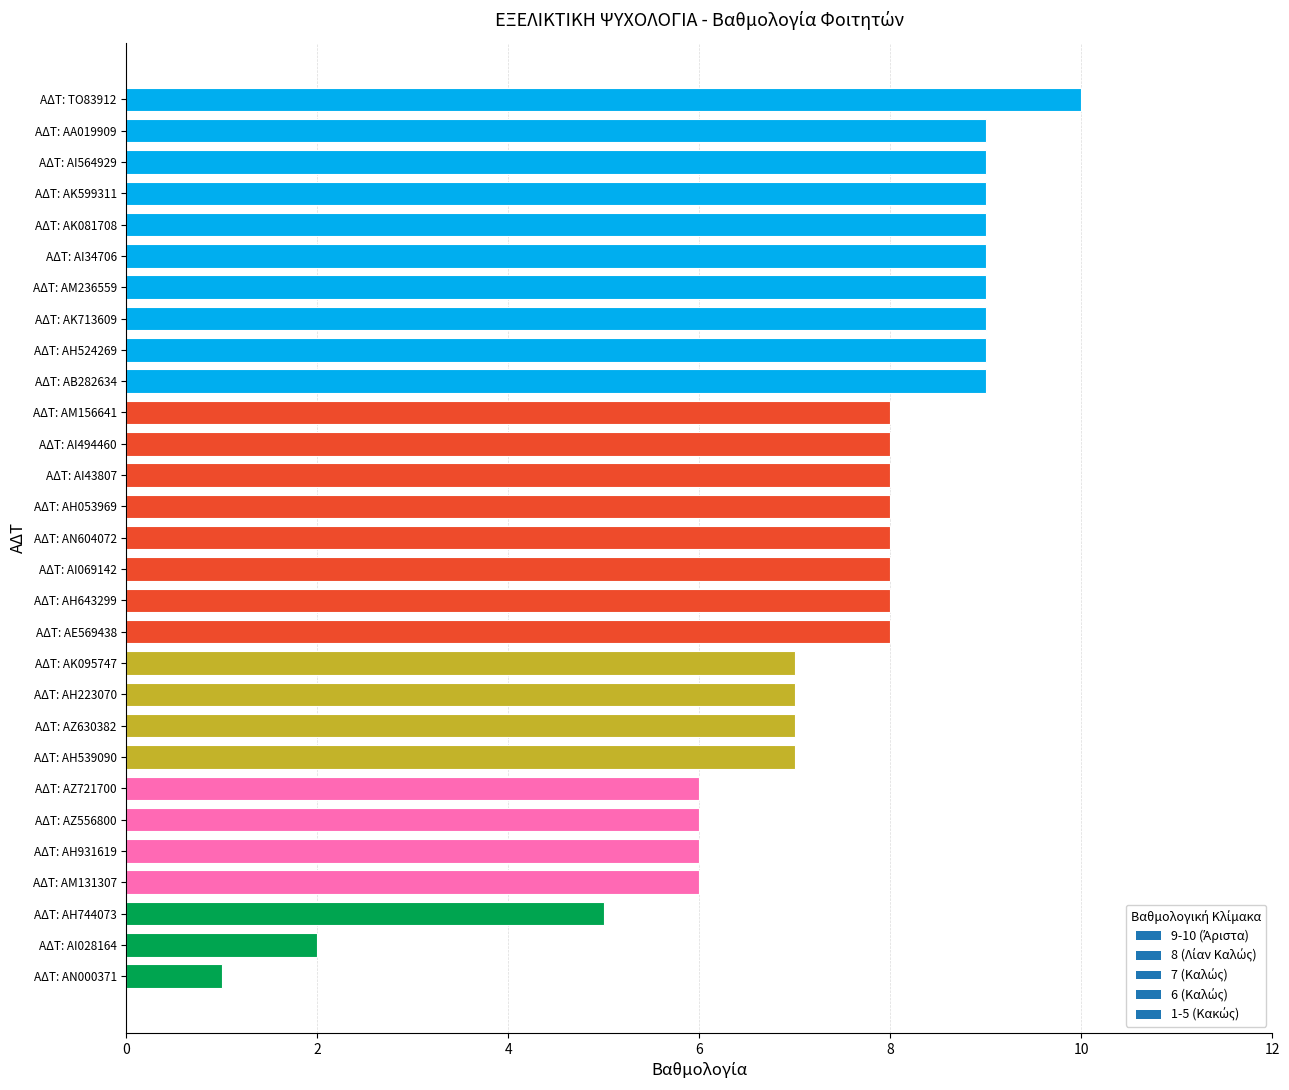

What is the smallest value displayed?

1